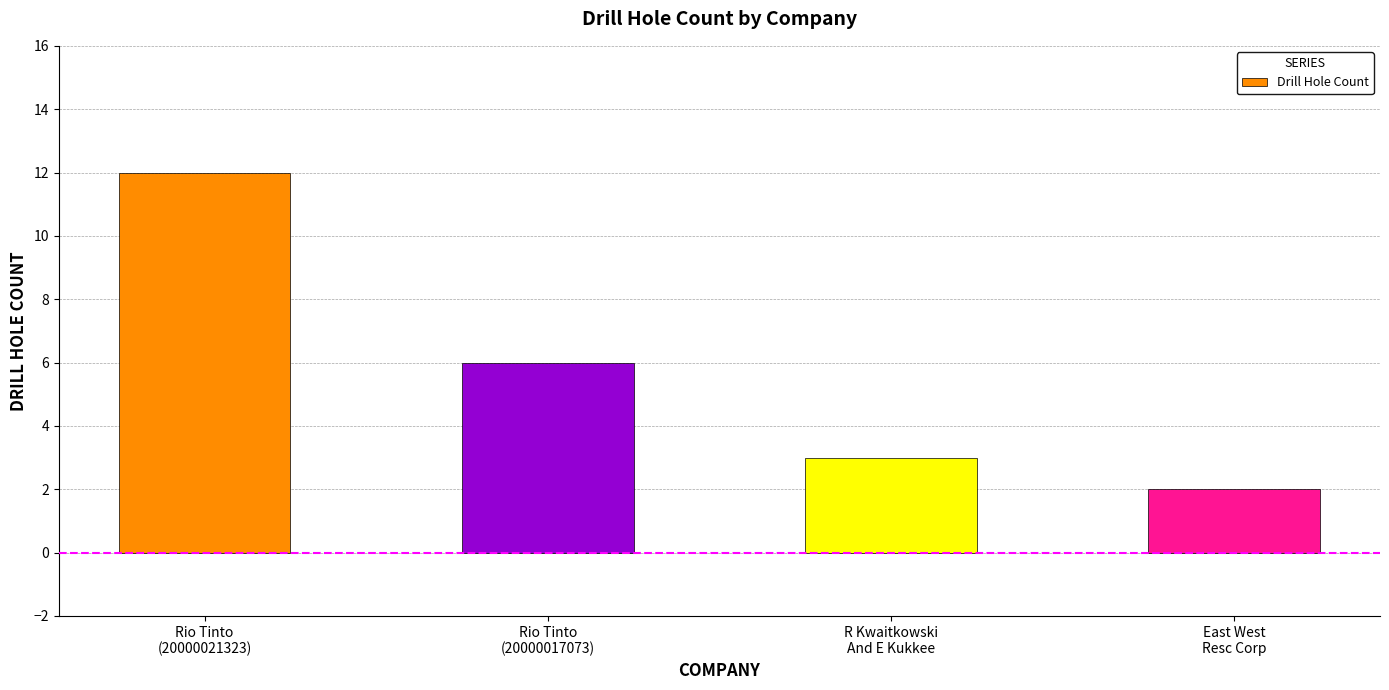

Are the bars grouped side by side (vs. stacked)?

No